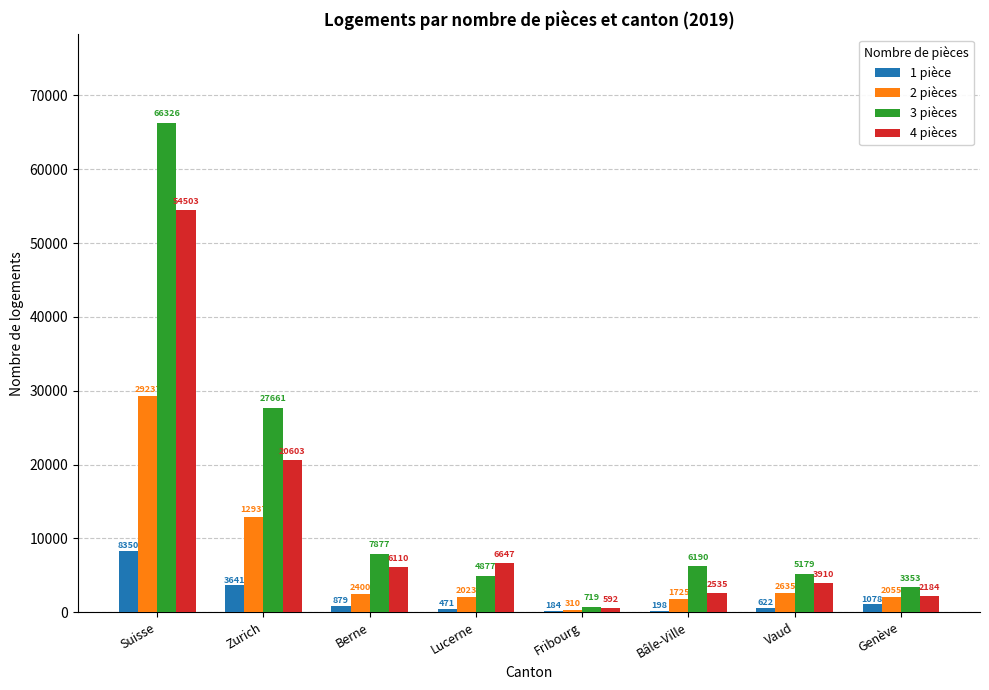

The value of 3 pièces at Suisse is 113001. True or false?

False